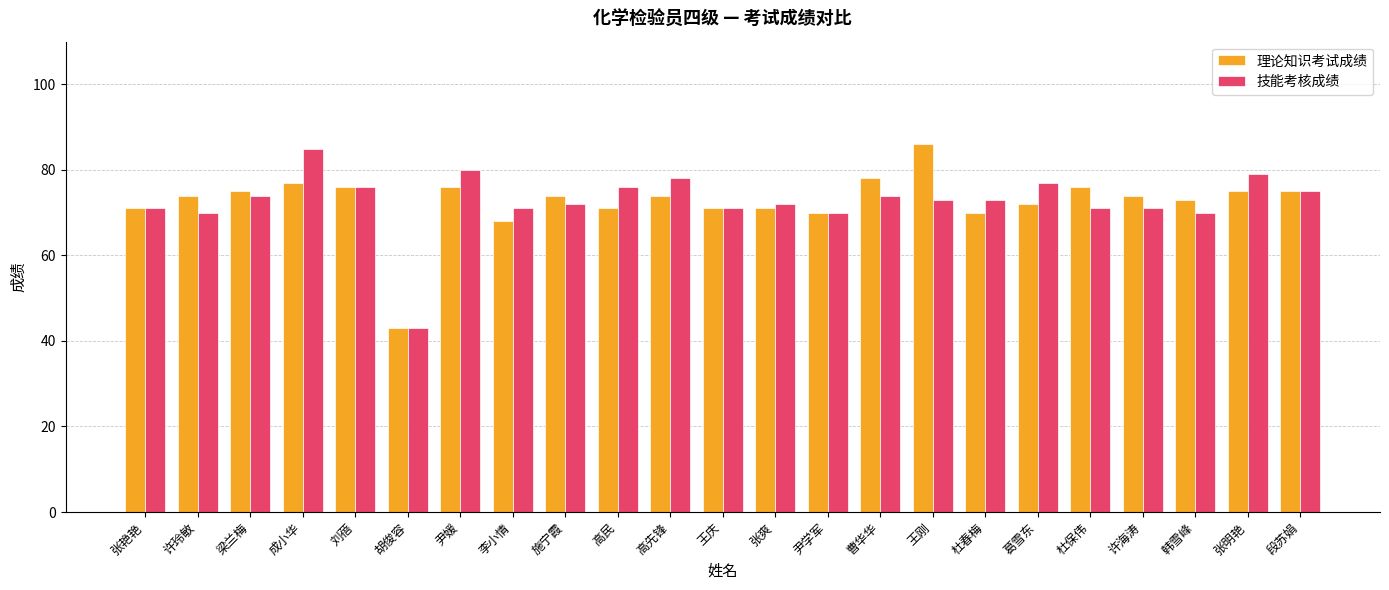

What value does the 技能考核成绩 series have at 张艳艳, to the nearest 5?

70